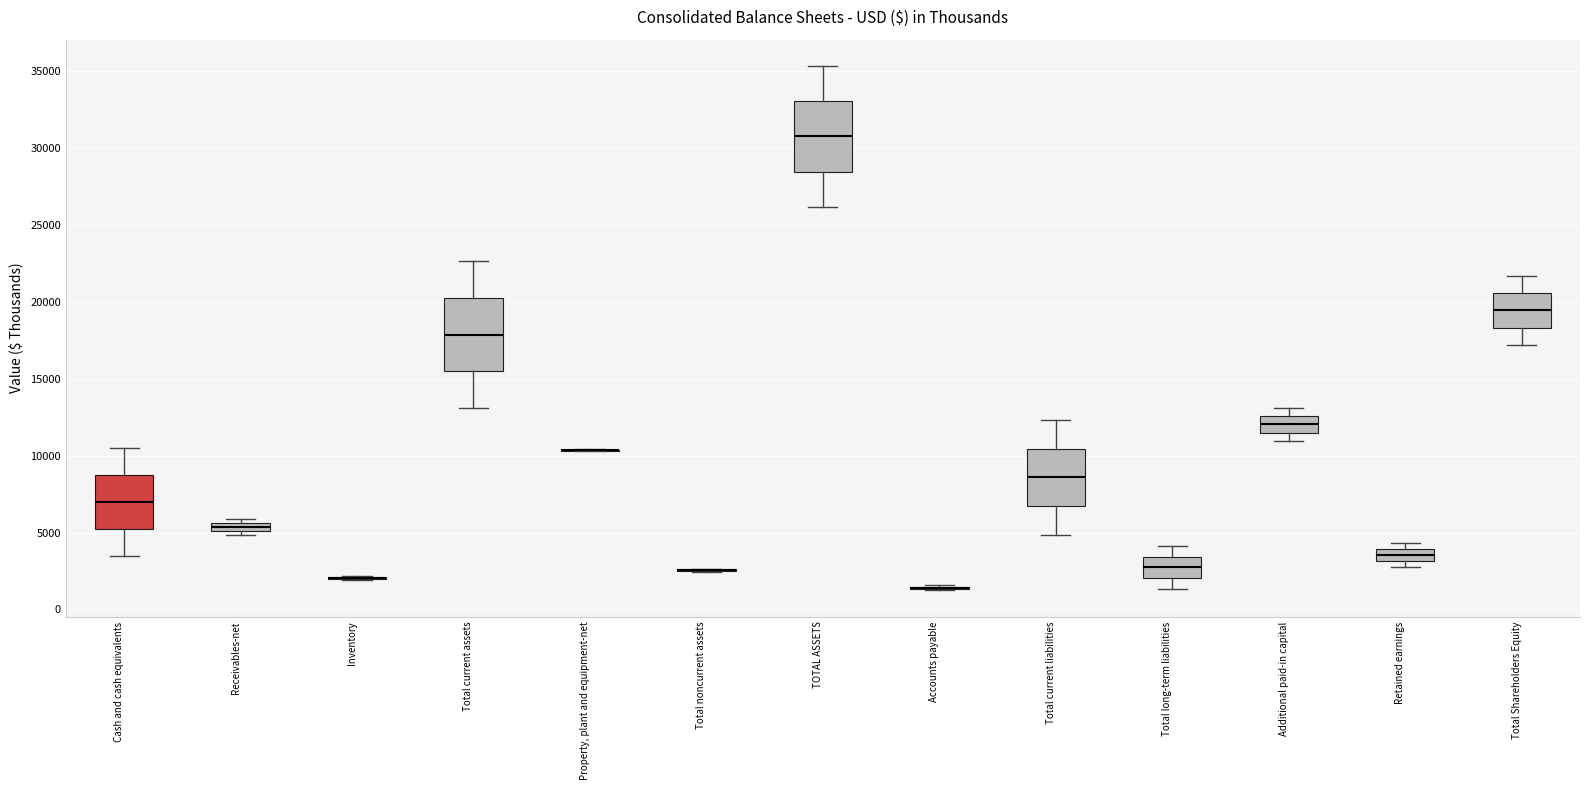

Where is the upper edge of the box for Total long-term liabilities on the y-axis? The values are not printed on the chart, so give them approximately, as read against the axis.

3500